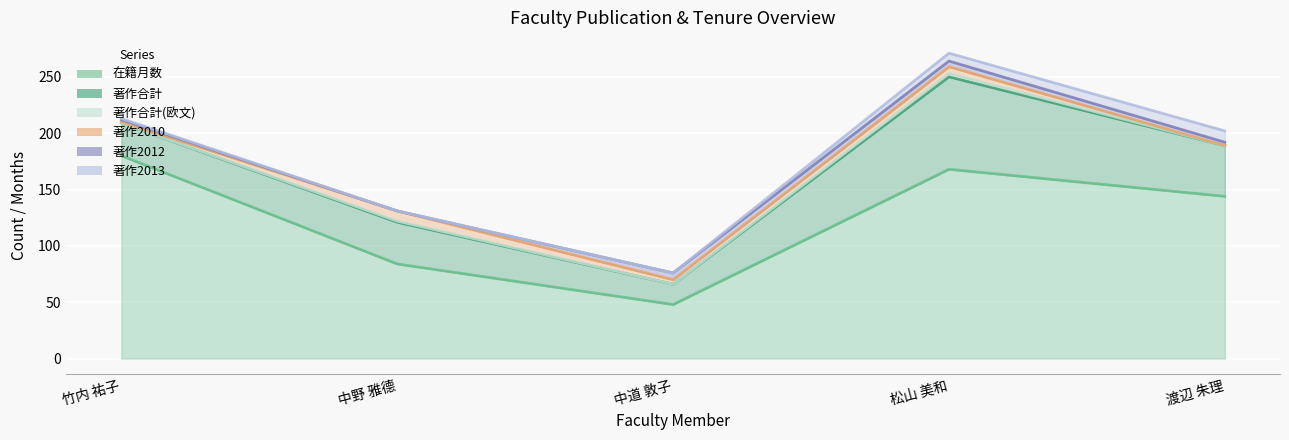

Which series has the largest total across all categories?

在籍月数